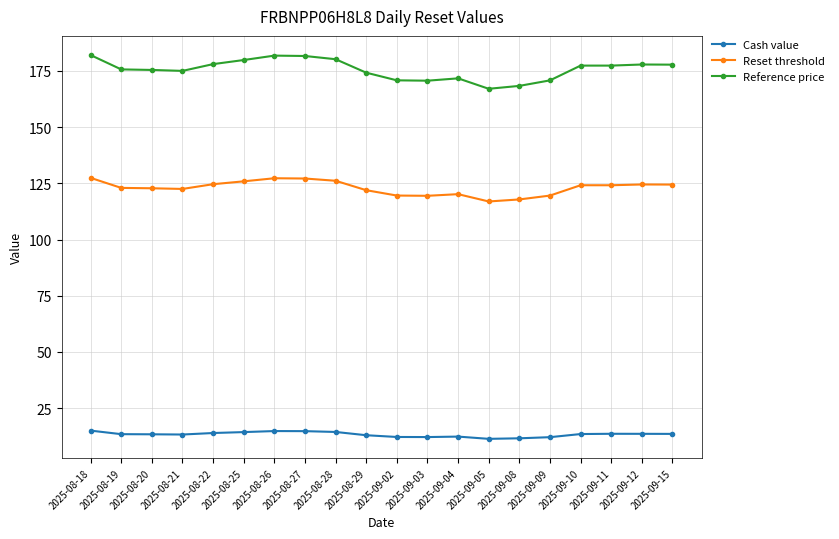

What is the value of the Reference price point at the 15th from the left?

168.3